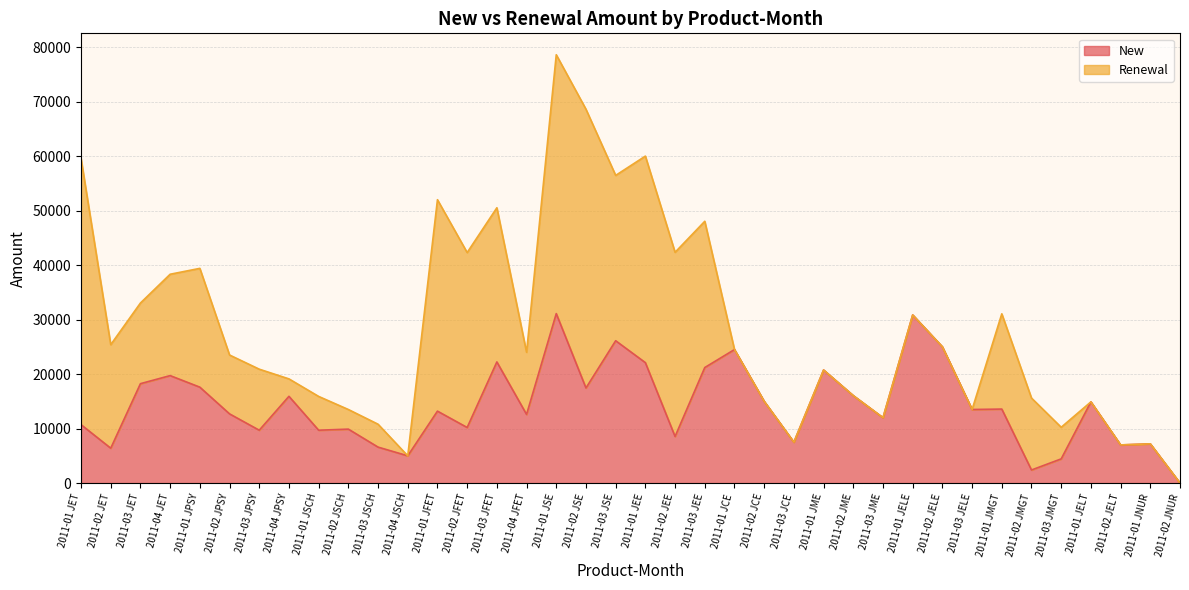

True or false: there are more than 1 points higher than both neighbors.

True